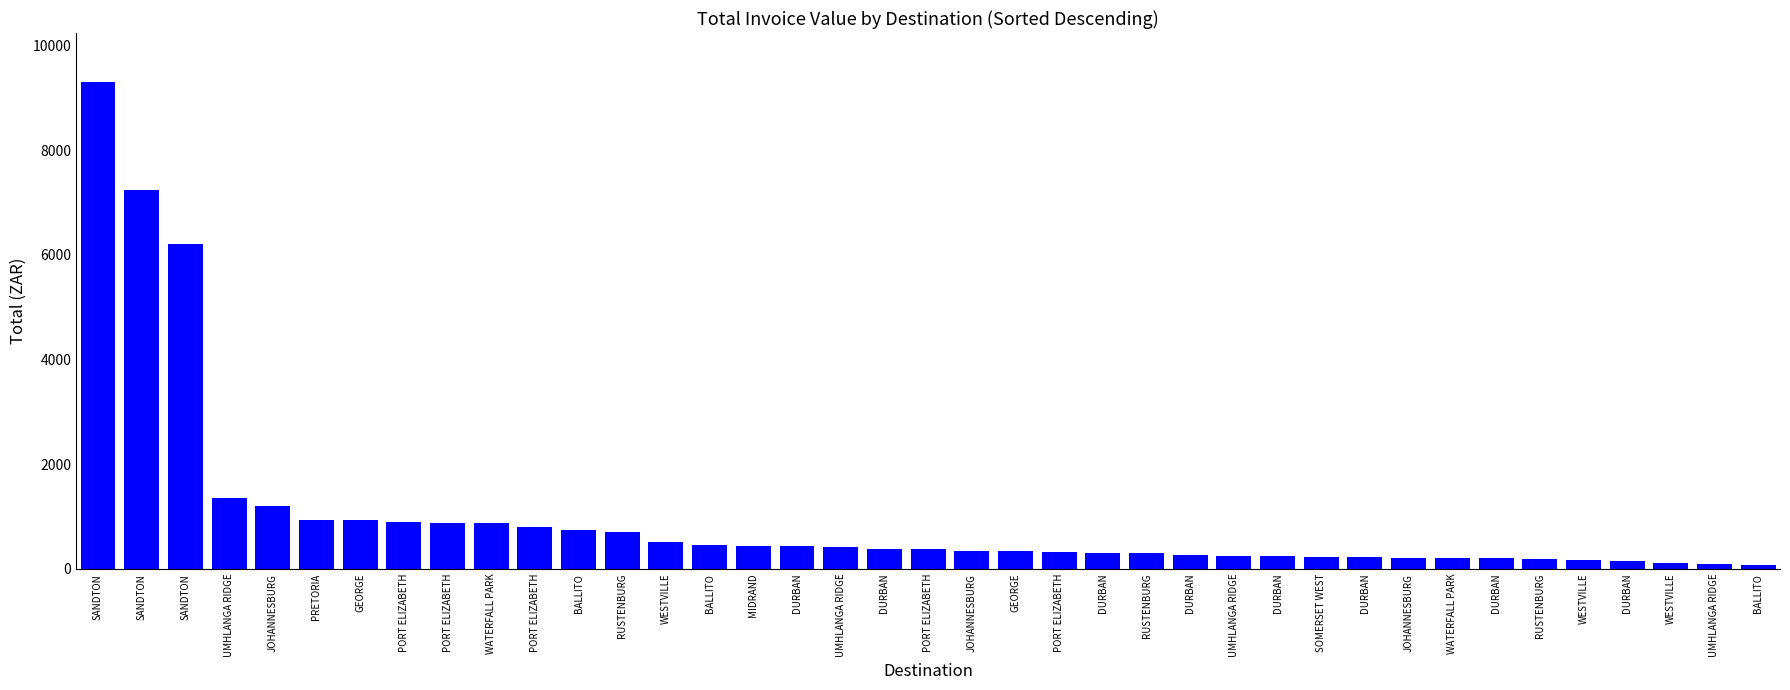

What is the change in value from DURBAN to DURBAN?

-75.8